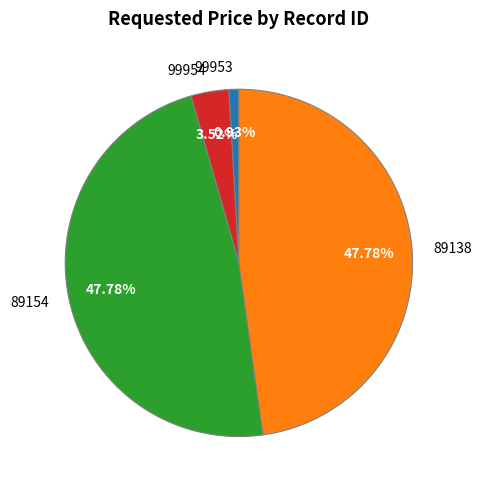

True or false: 89154 accounts for 39% of the total.

False